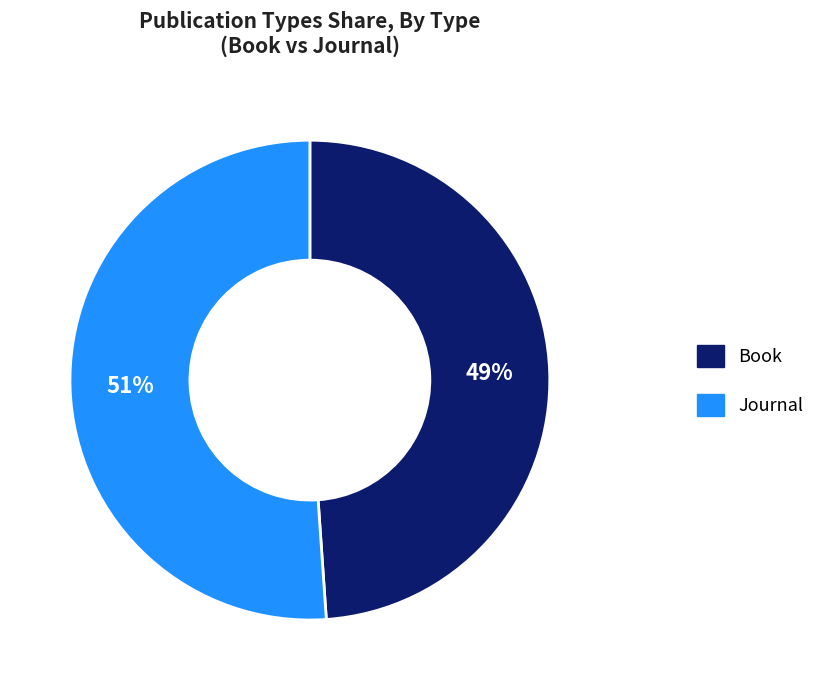

To the nearest percent, what percentage of the pie is Book?

49%